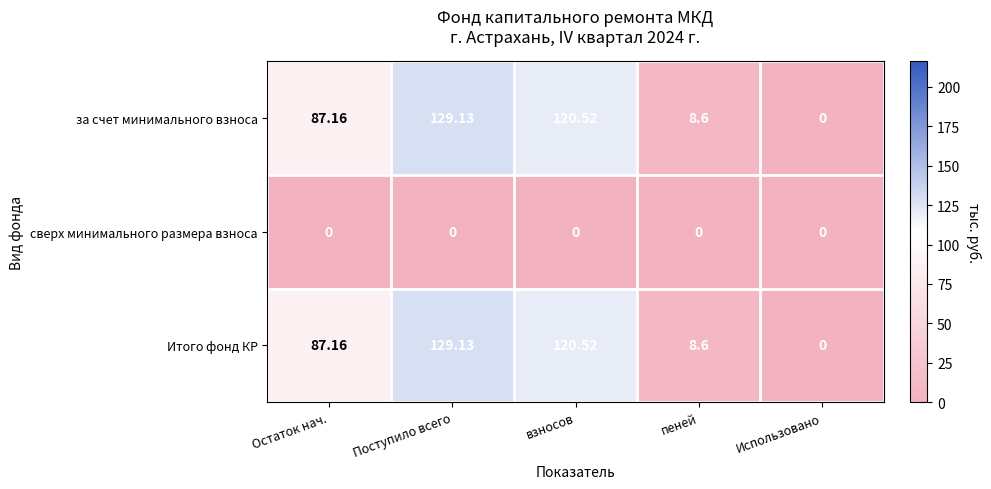

List the labels in order of Итого фонд КР value, smallest first.

Использовано, пеней, Остаток нач., взносов, Поступило всего